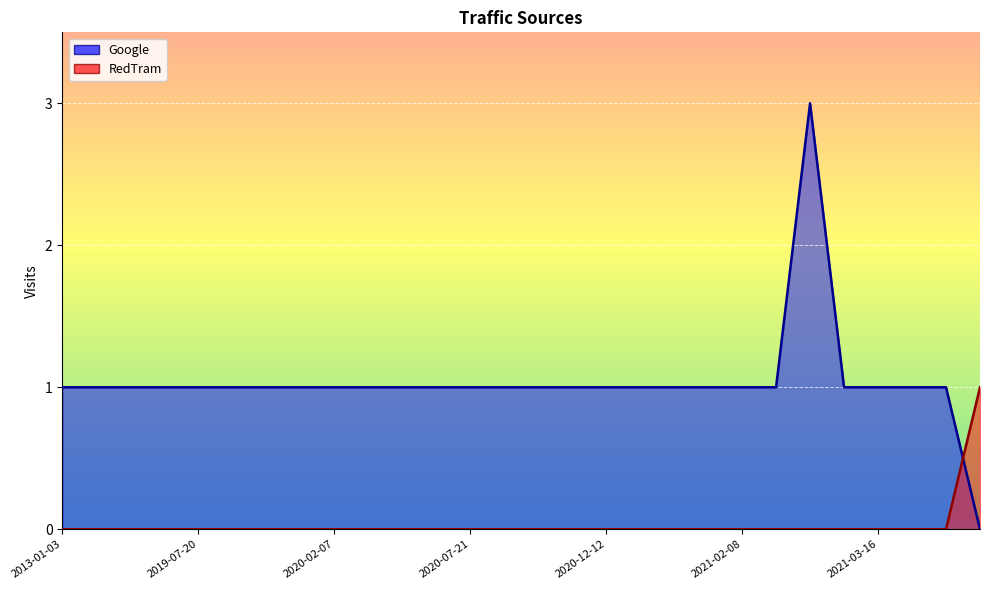

How many RedTram values are between 0 and 1?

28